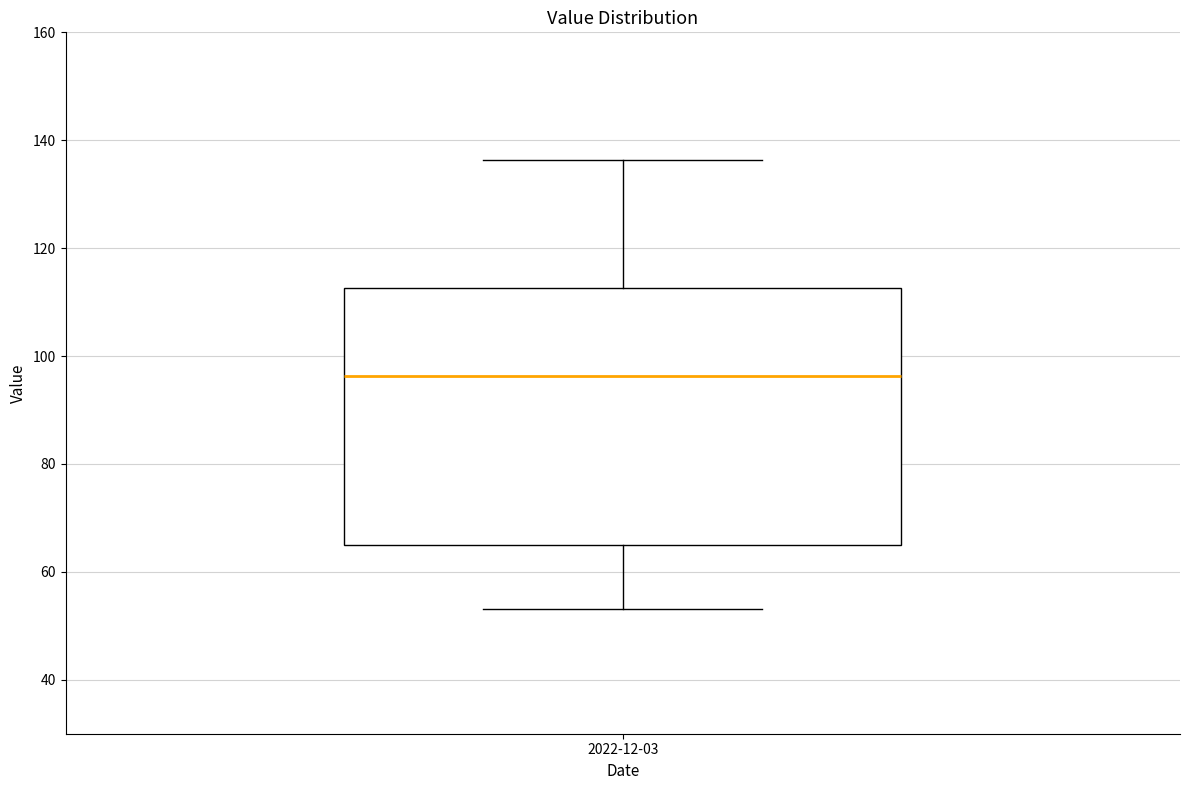

Read this box plot against the y-axis: the position of the median line, the range covered by the box, and the ends of both whiskers. The values are not printed on the chart, so give them approximately, as read against the axis.

median 96, box 64 to 112, whiskers 54 to 136